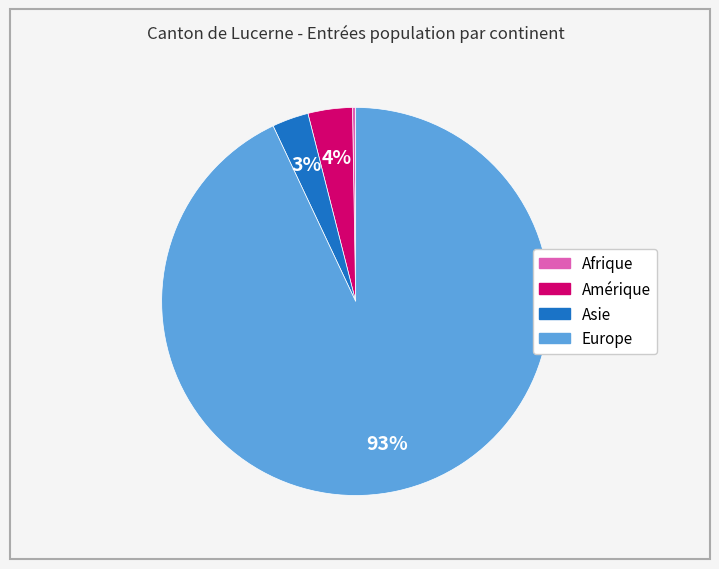

To the nearest percent, what is the combined percentage of Europe and Asie?

96%